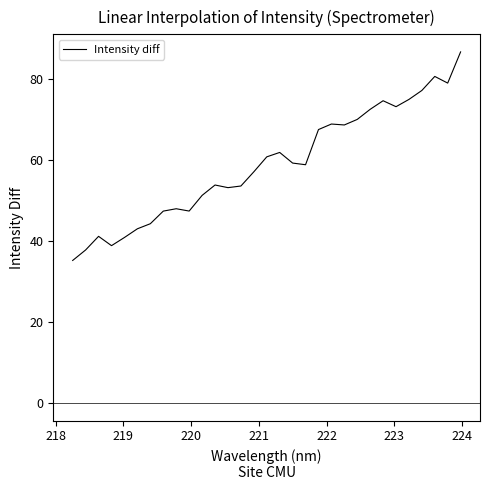

What is the maximum value shown in the chart?

86.6